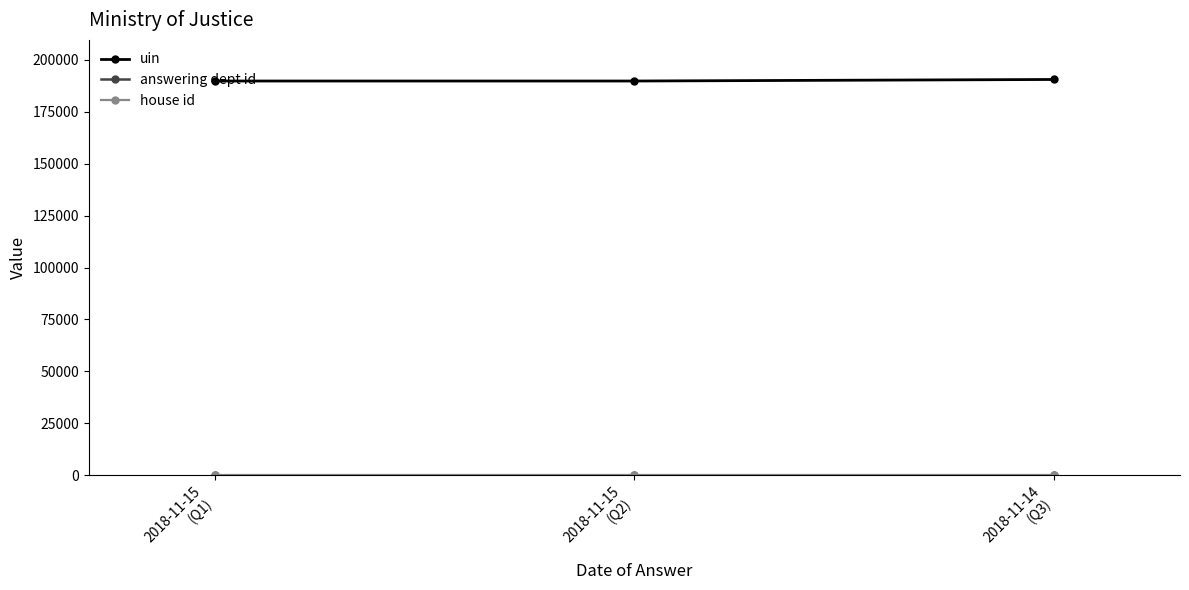

The uin series shows 250167 at 2018-11-15
(Q2). True or false?

False